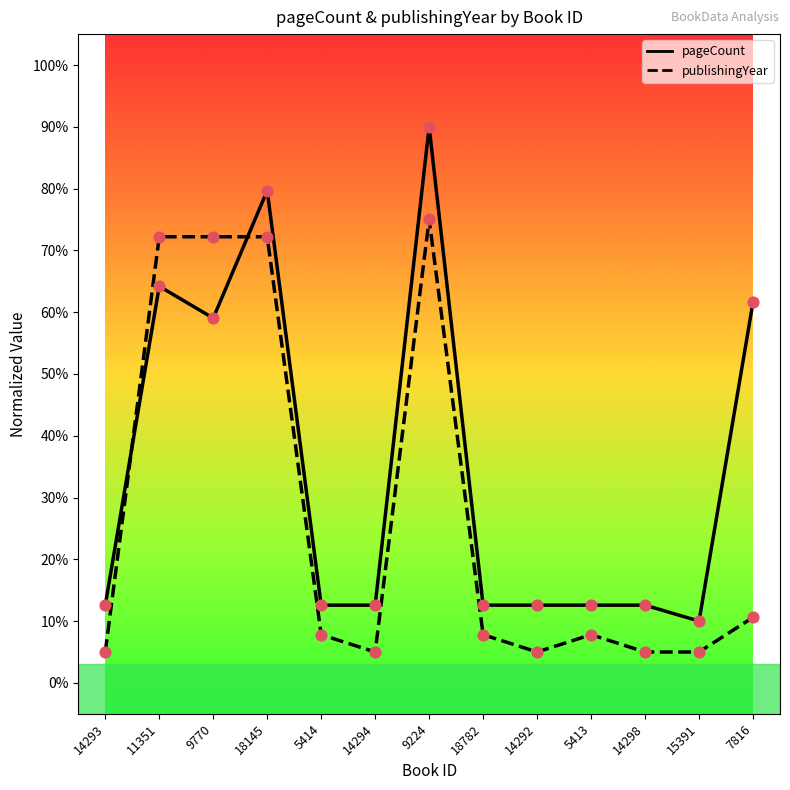

What is the total value across all series at 18145?

151.9